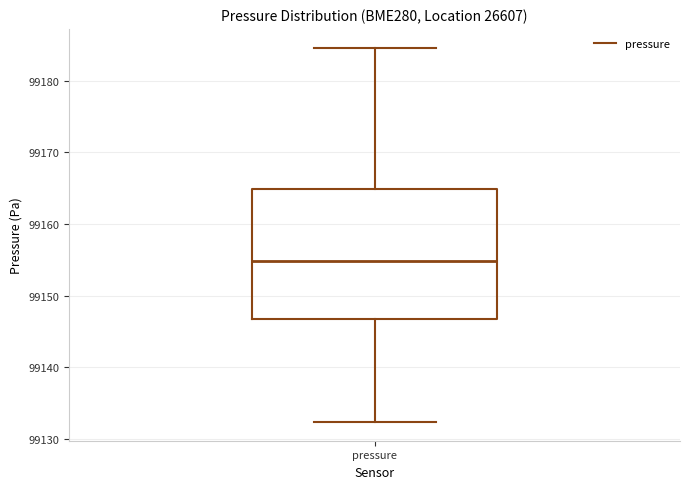

Transcribe this box plot: give where the median line is, the range the box spans, and where the two whiskers end, as read against the y-axis. The values are not printed on the chart, so give them approximately, as read against the axis.

median 99155, box 99147 to 99165, whiskers 99132 to 99185